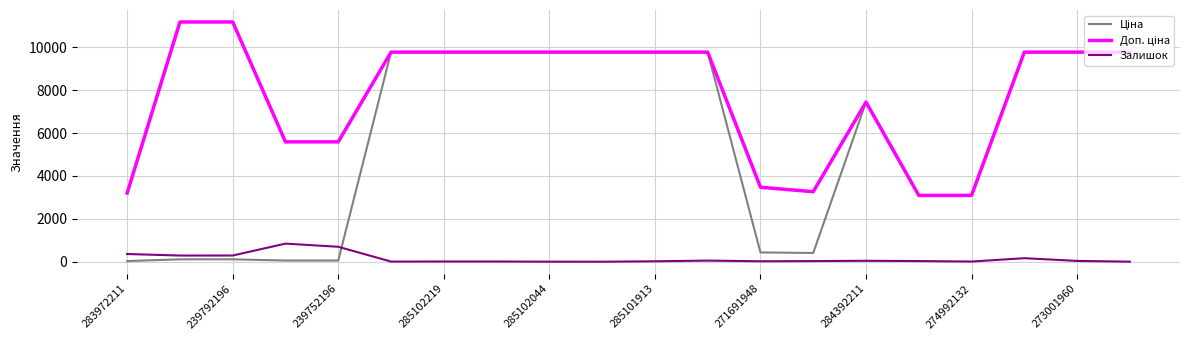

What is the maximum value shown in the chart?

11182.0